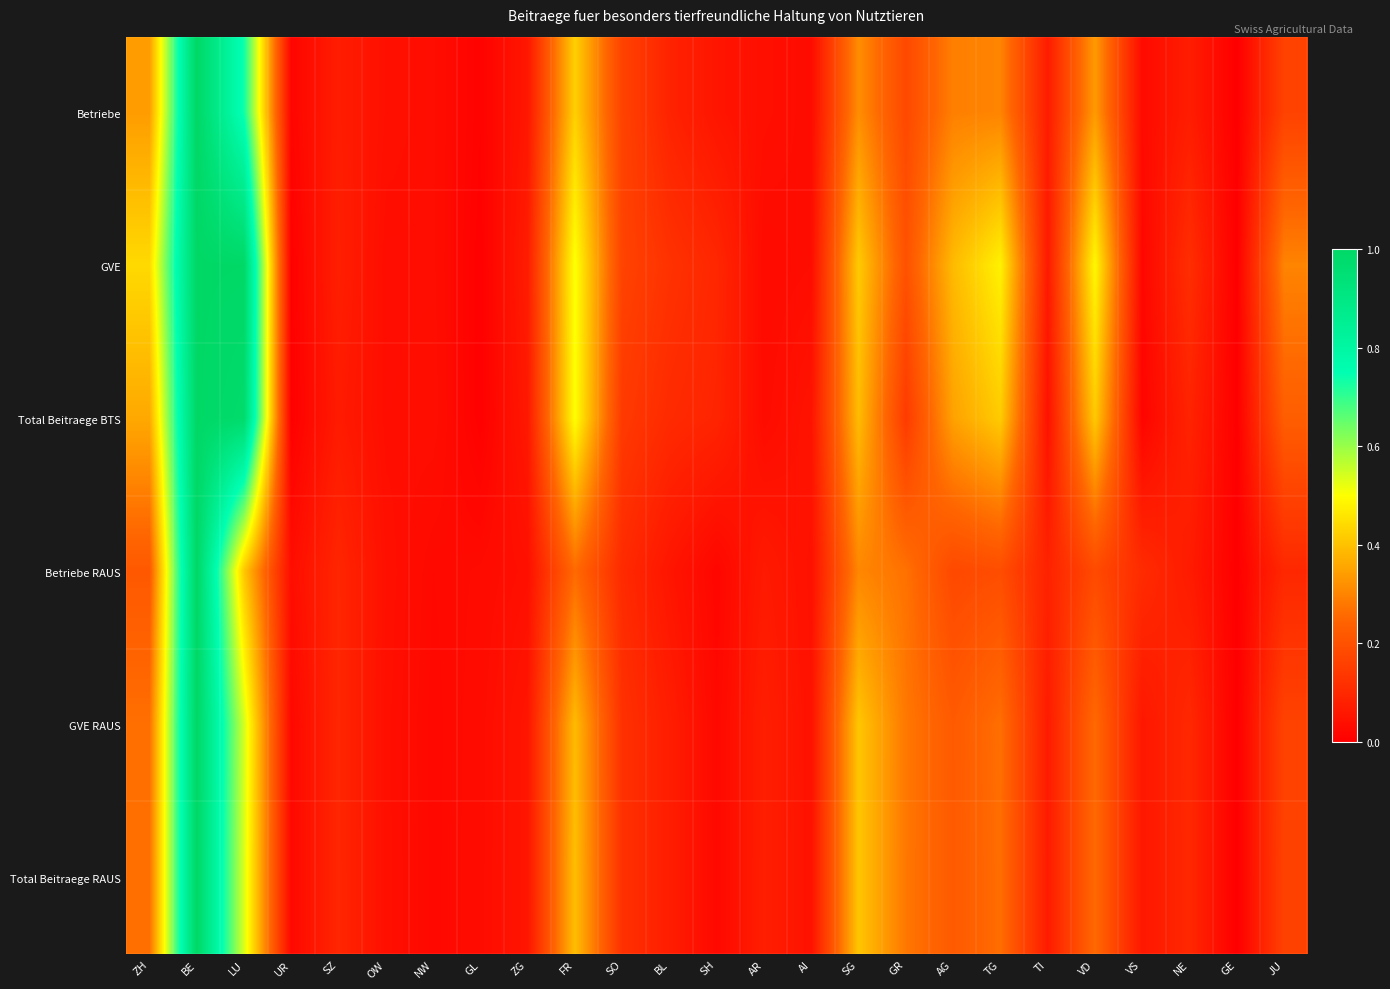

Which series changed the most between ZH and UR?

GVE